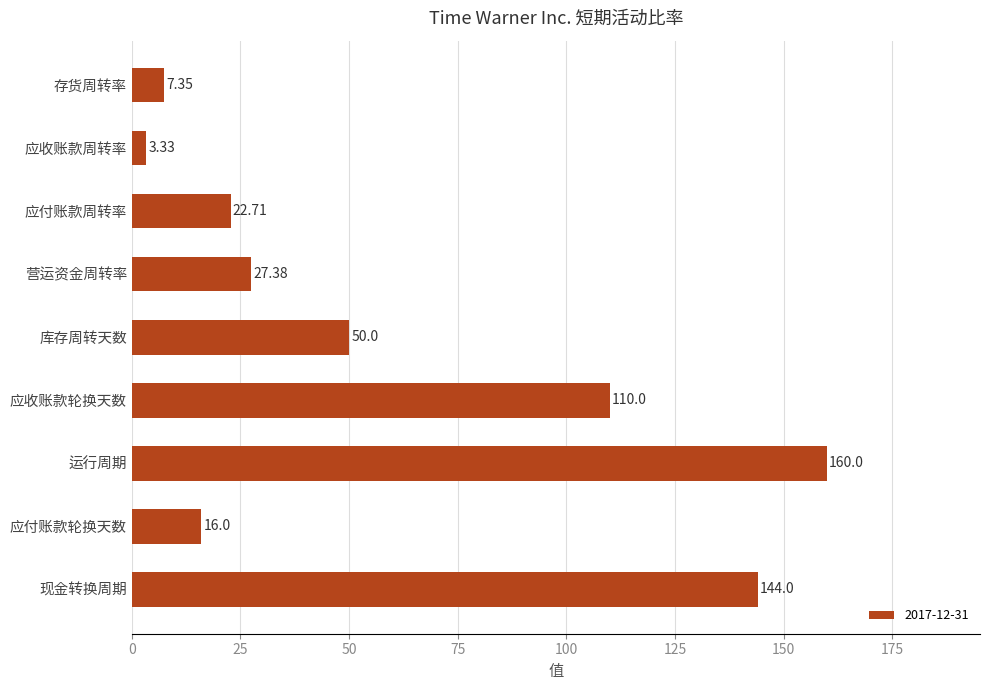

How many categories are shown in the chart?

9